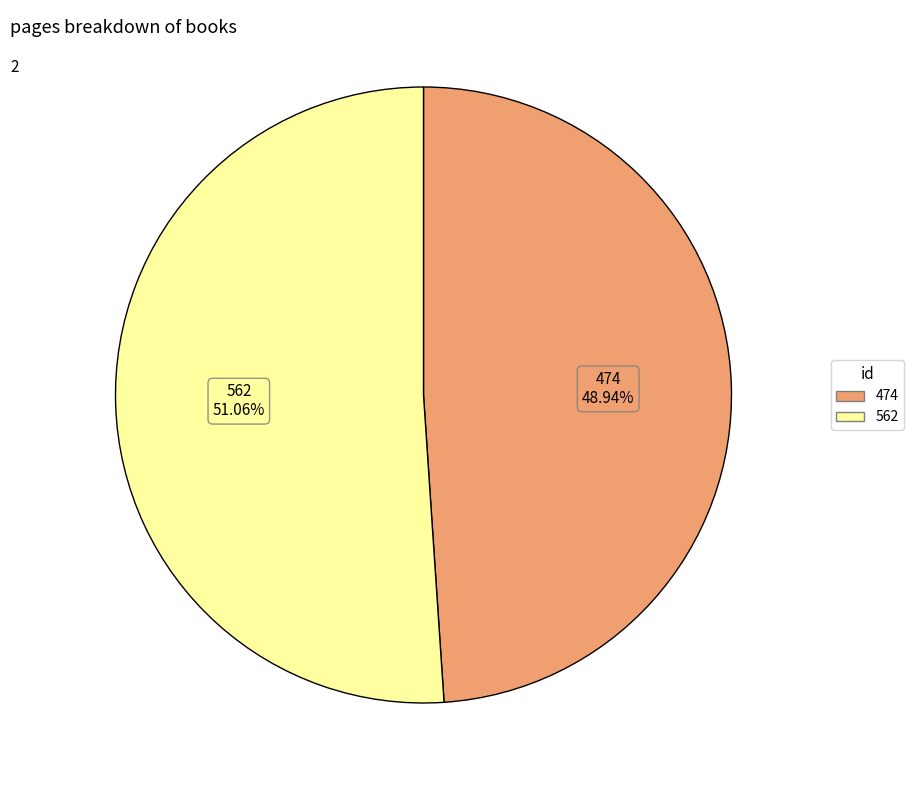

True or false: 474 accounts for 49% of the total.

True